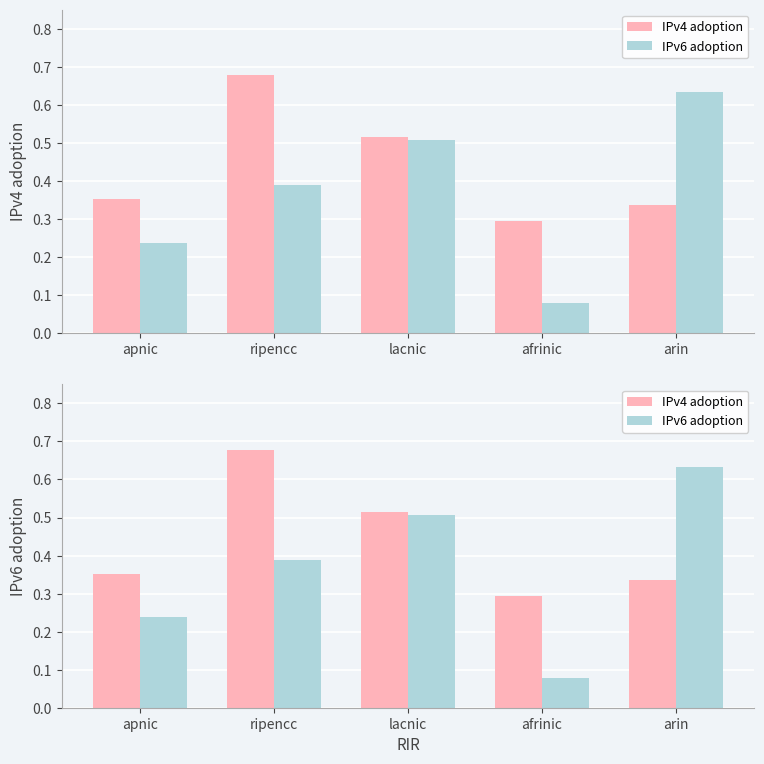

What is the difference between the IPv6 adoption values at ripencc and afrinic?

0.3